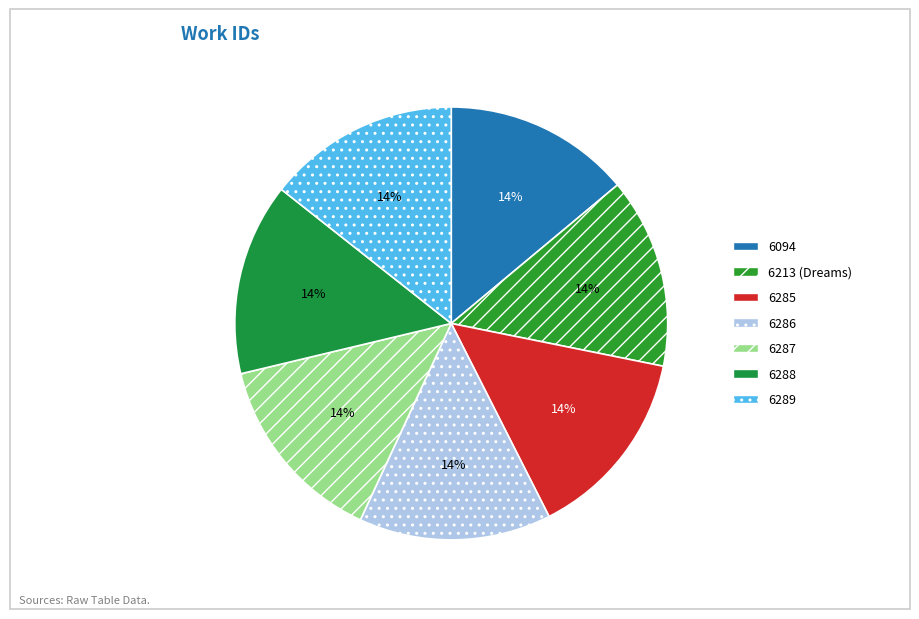

What is the largest slice in the pie chart?

6289